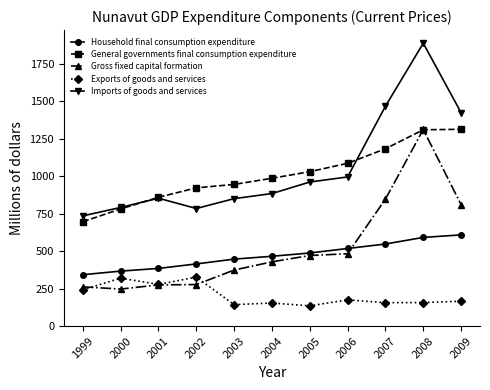

What is the spread (max minus min) of values at 1999?

494